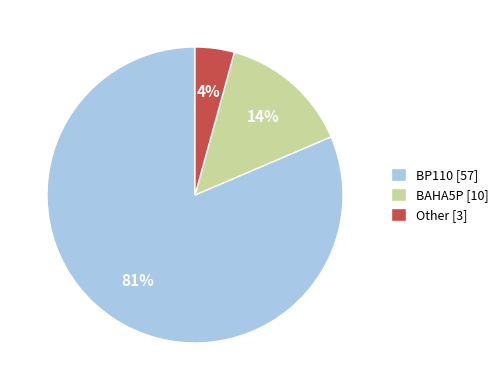

True or false: BP110 accounts for 92% of the total.

False